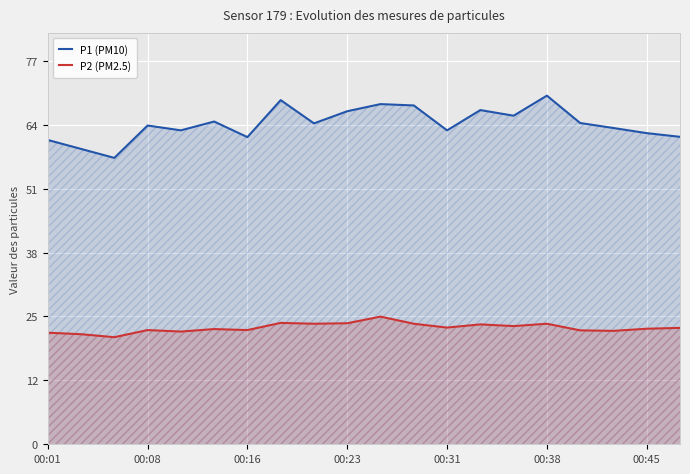

What is the total value across all series at 13?

91.2